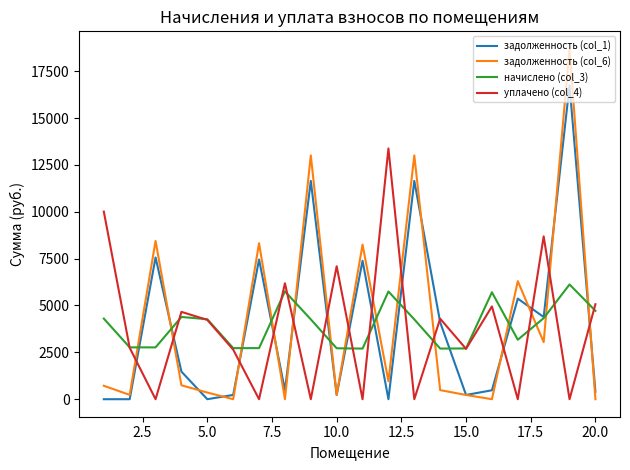

How many lines are shown in the chart?

4